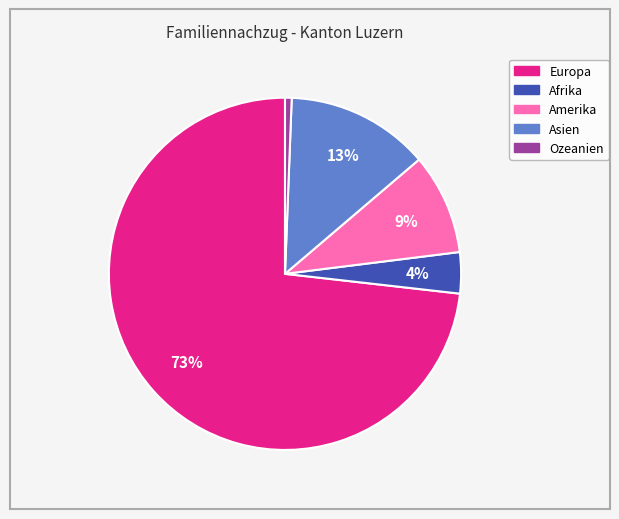

Combined, do Amerika and Asien account for over 50%?

No